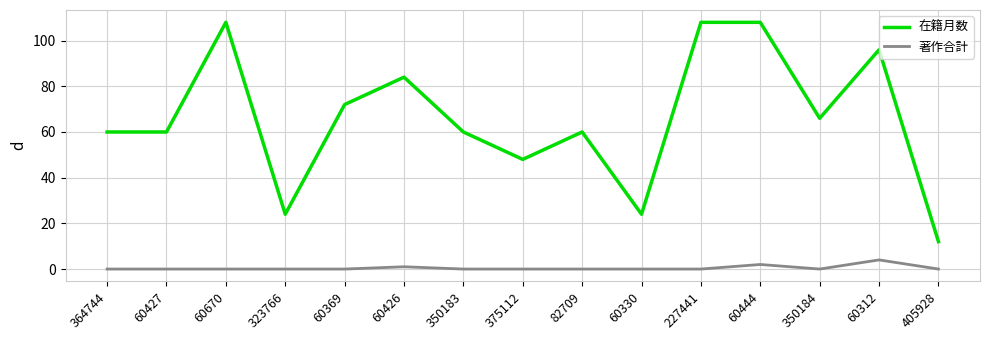

Which series has the largest total across all categories?

在籍月数